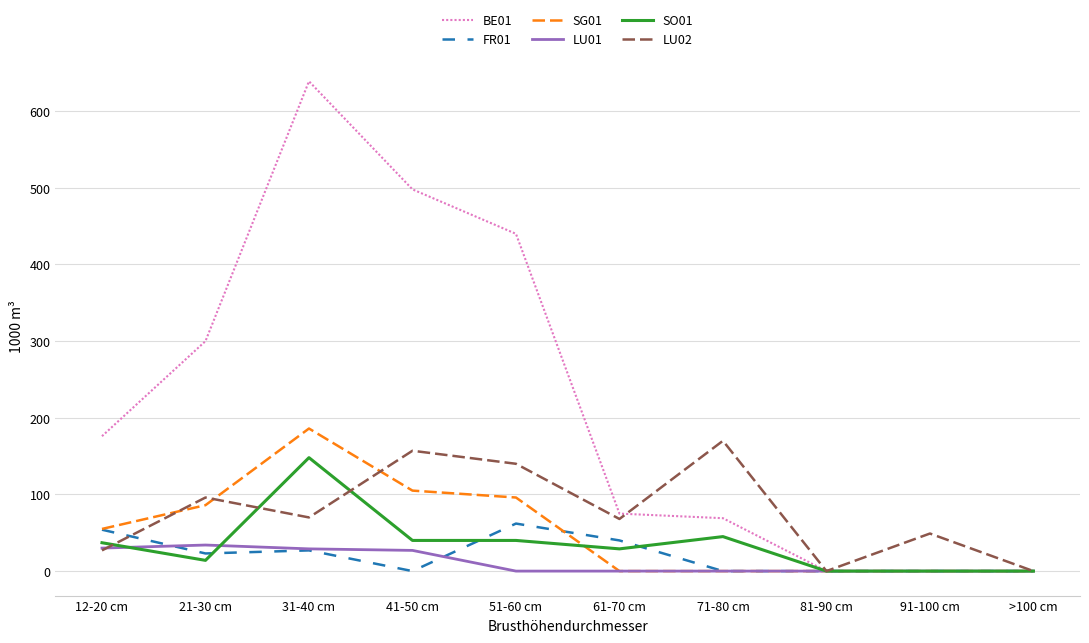

At which category is the sum across all series the highest?

31-40 cm